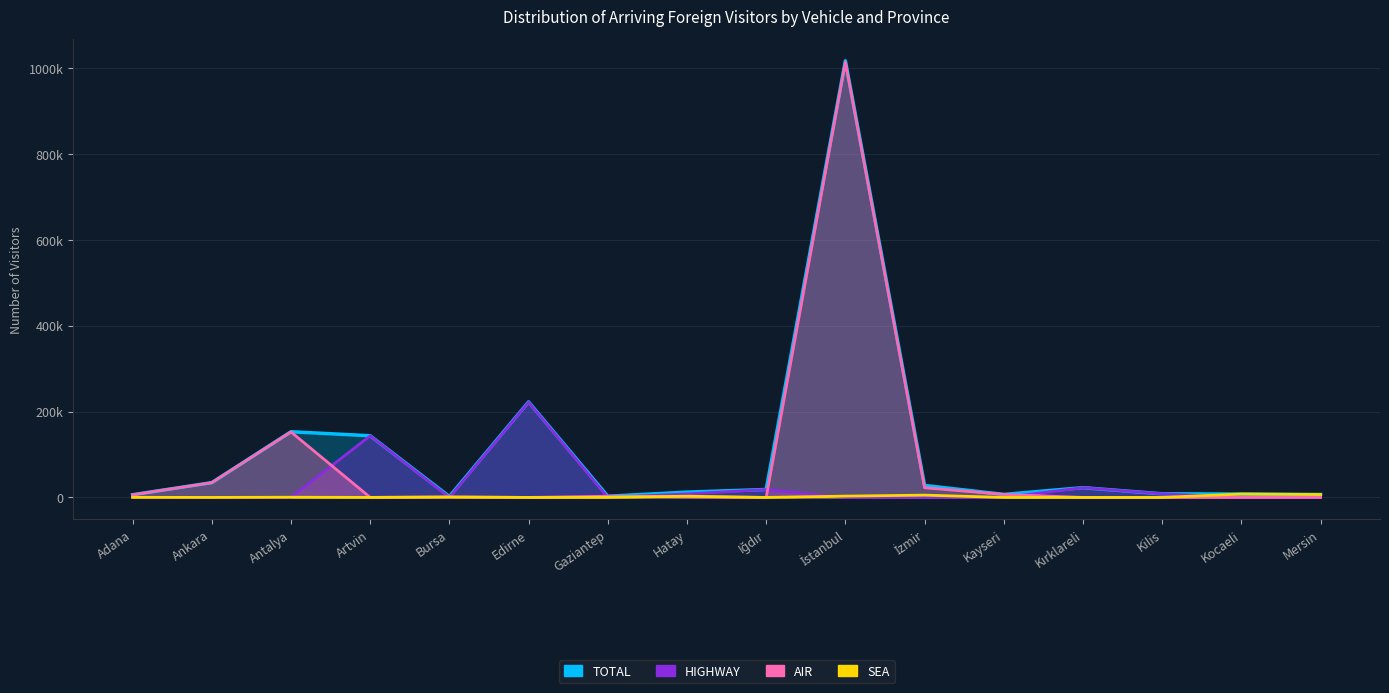

Where is the first local maximum for SEA?

Antalya